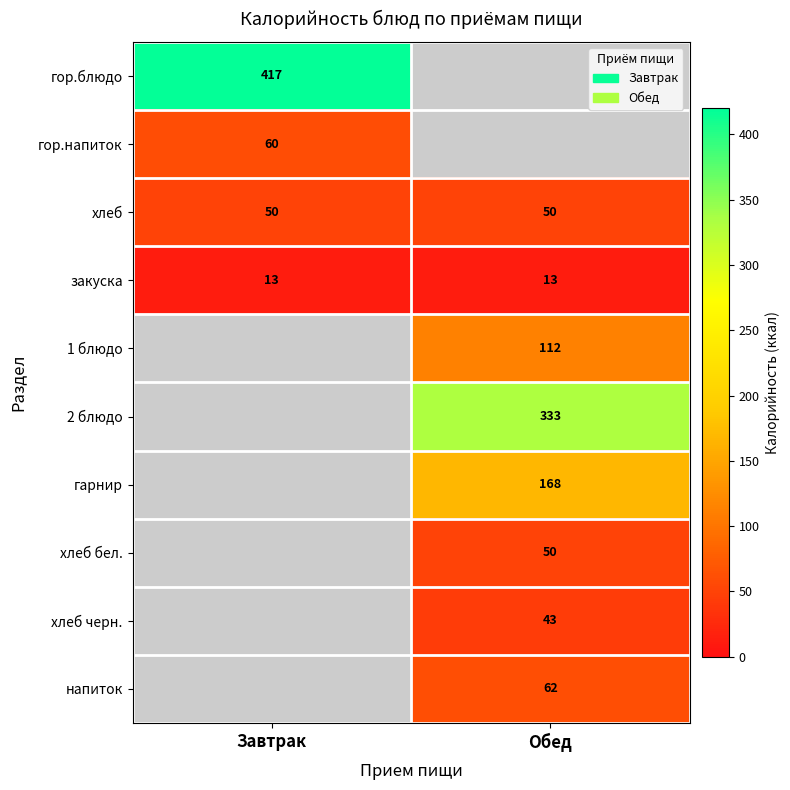

What is the greatest value displayed?

417.0